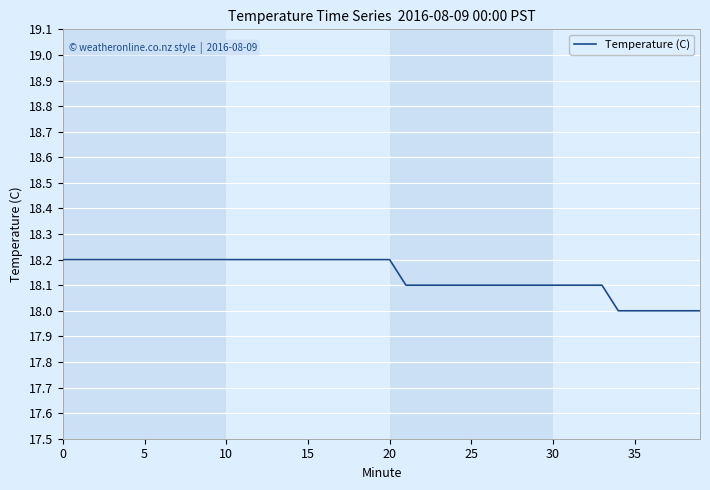

What is the average value?

18.1